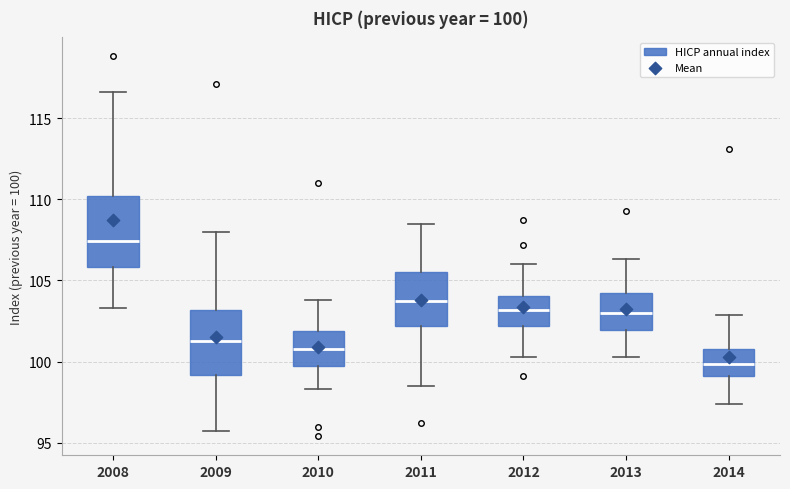

Which box has the highest median line?

2008